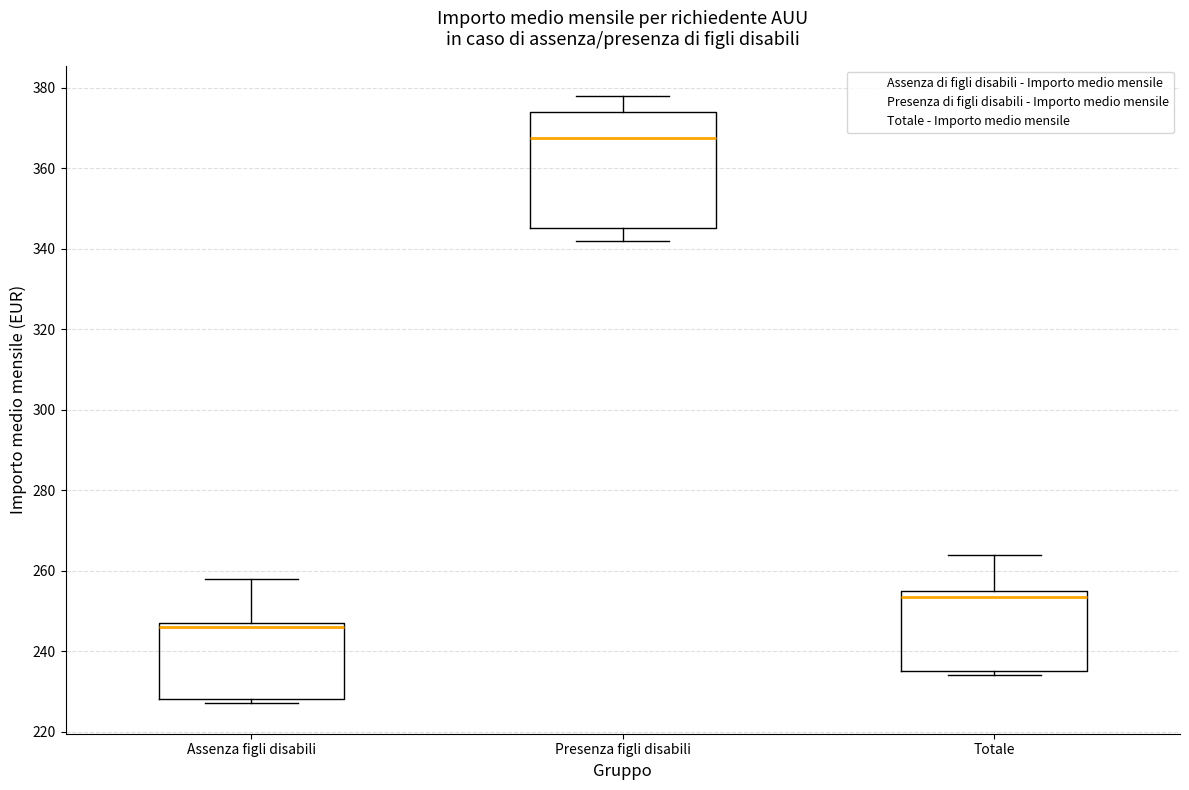

Where is the lower edge of the box for Totale on the y-axis? The values are not printed on the chart, so give them approximately, as read against the axis.

236